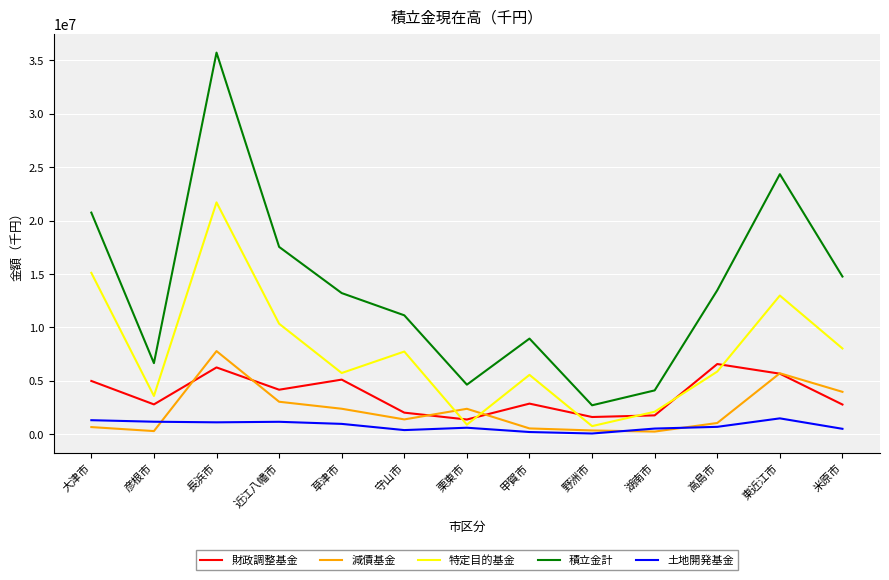

What is the smallest value displayed?

60000